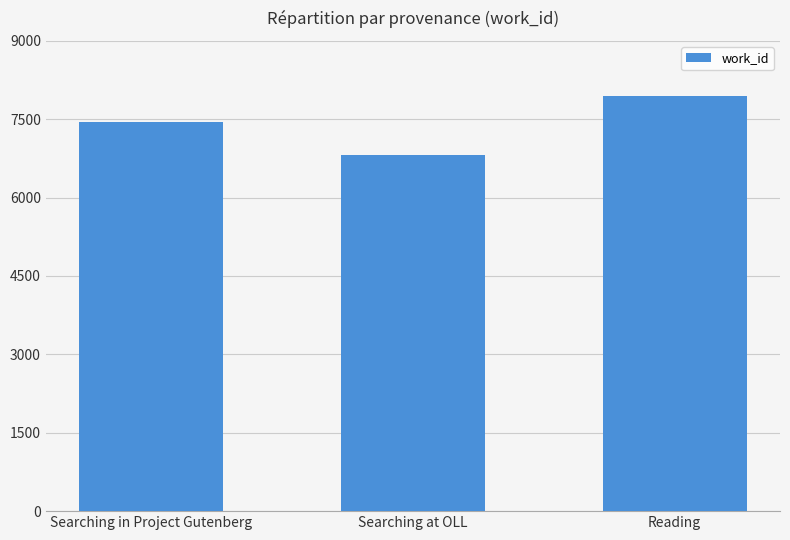

What is the approximate value at Searching at OLL, to the nearest 10?

6810